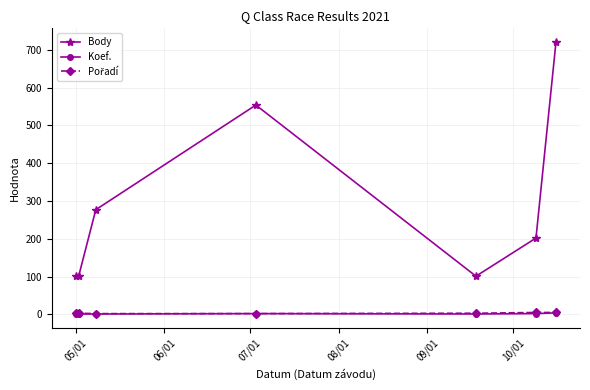

What is the maximum value for Body?

721